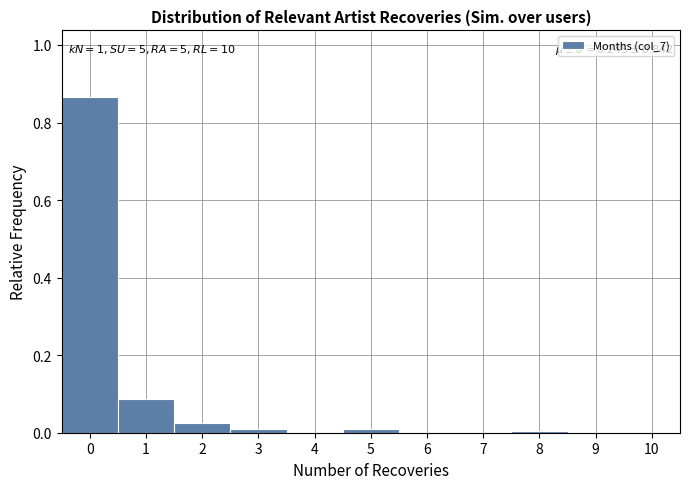

Which range on the x-axis has the tallest bar?

-0.5 to 0.5